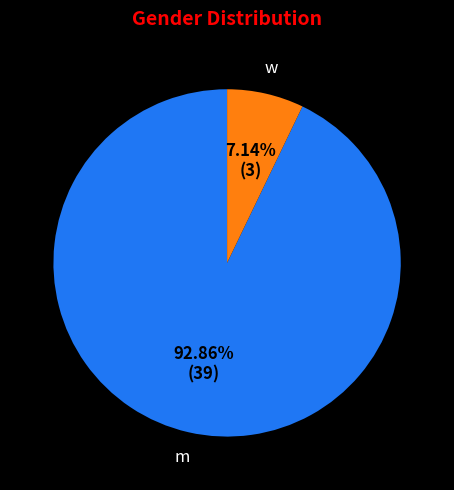

Does any single category account for the majority?

Yes